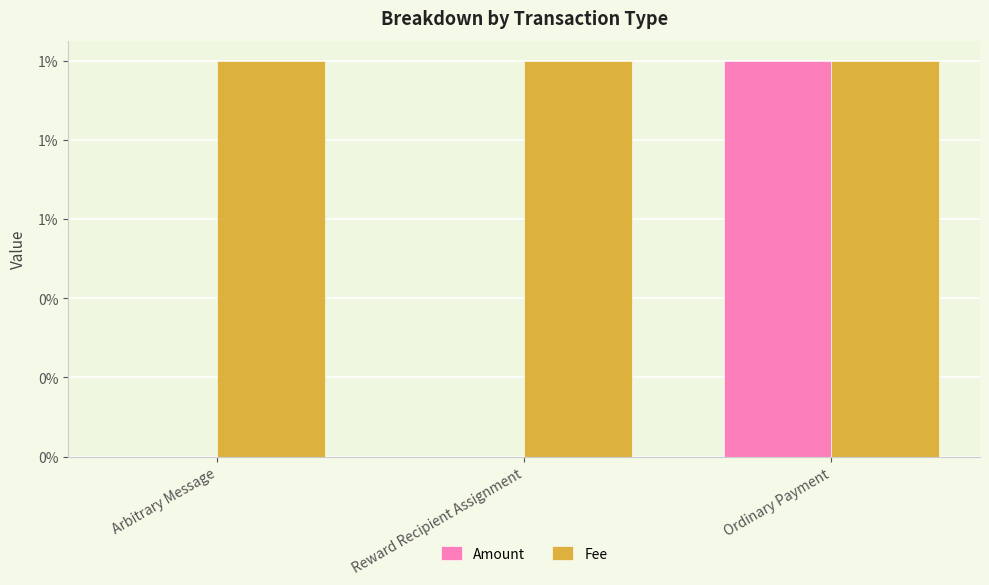

The Amount series shows 0.0 at Arbitrary Message. True or false?

True